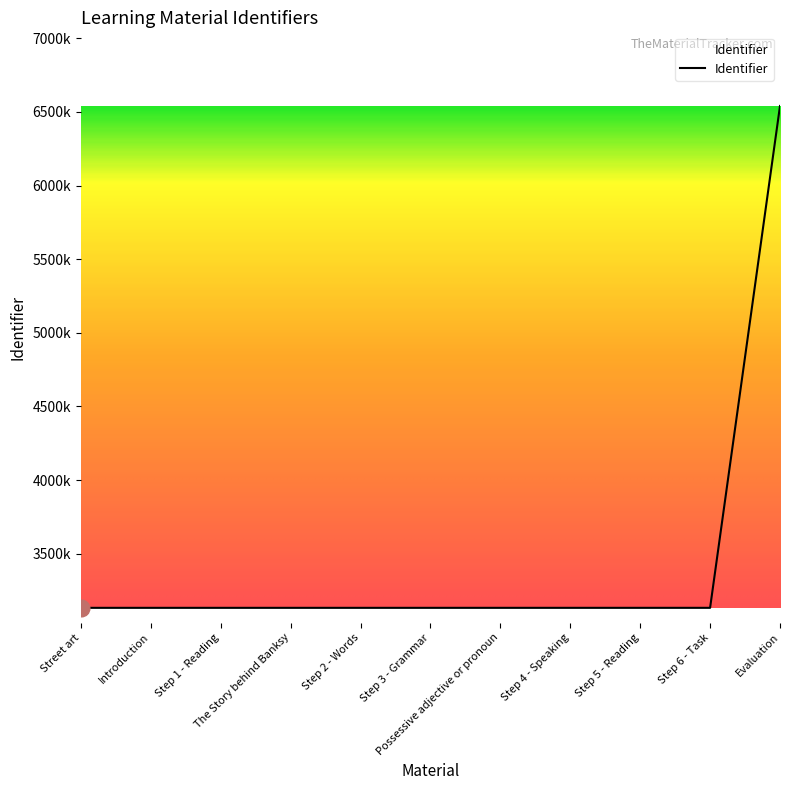

Reading left to right, extract all data points from this chart.

3132750	3132751	3132753	3132755	3132756	3132759	3132763	3132764	3132766	3132770	6540778